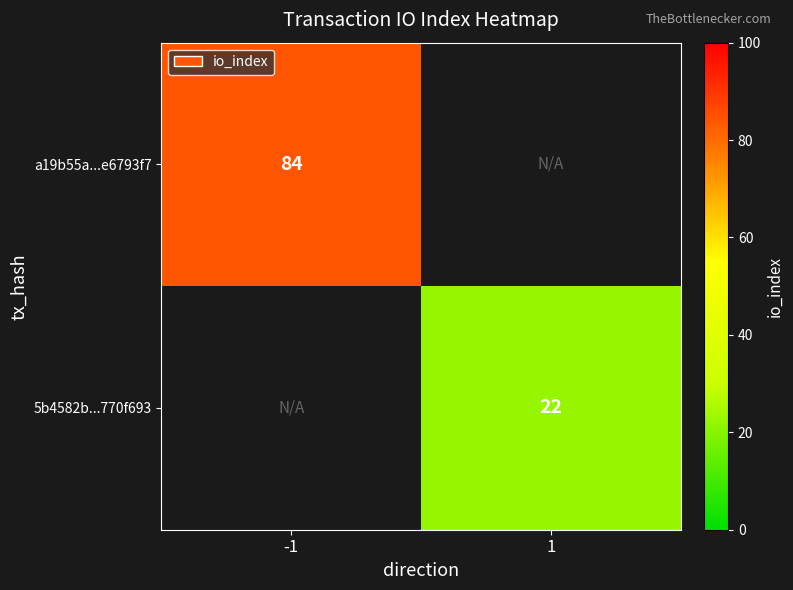

Between -1 and 1, which is larger?

1